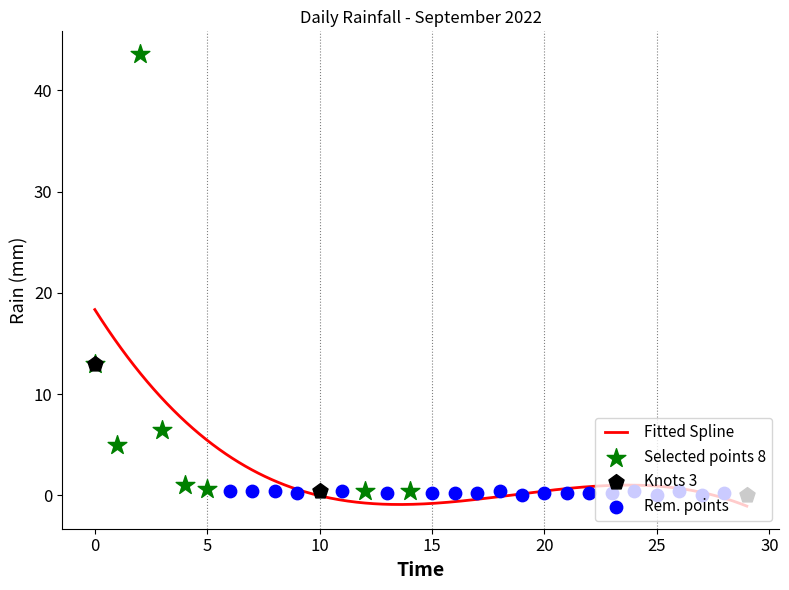

What is the change in value from 2022-09-09 to 2022-09-17?

-0.2